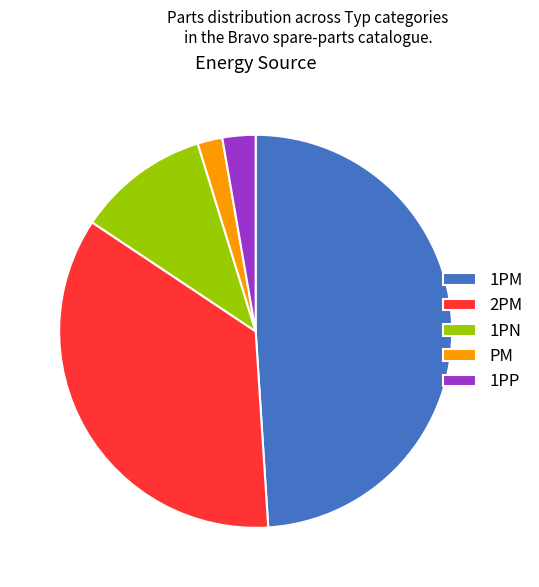

Is there a majority slice in this chart?

No